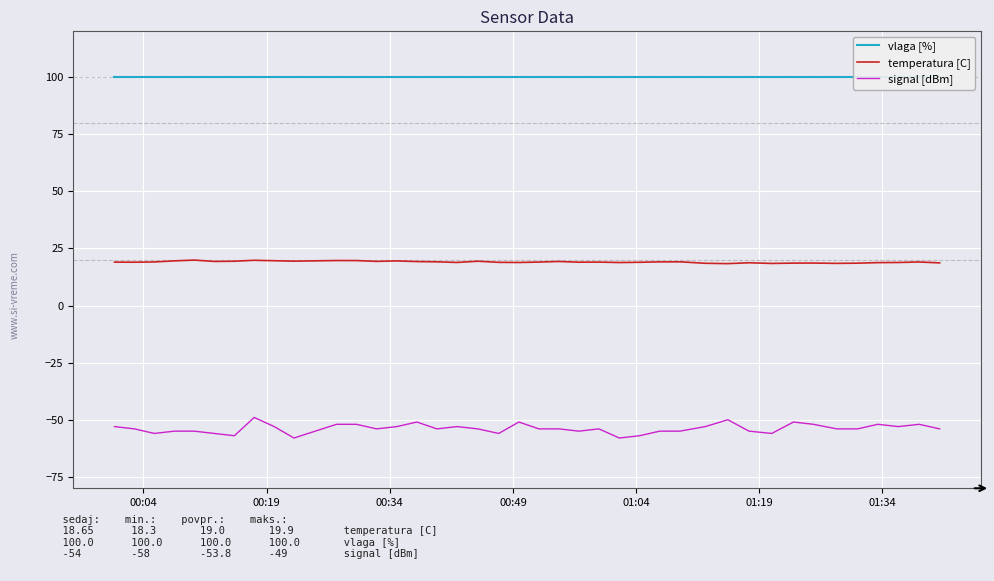

What is the highest value of the temperatura [C] series?

19.9